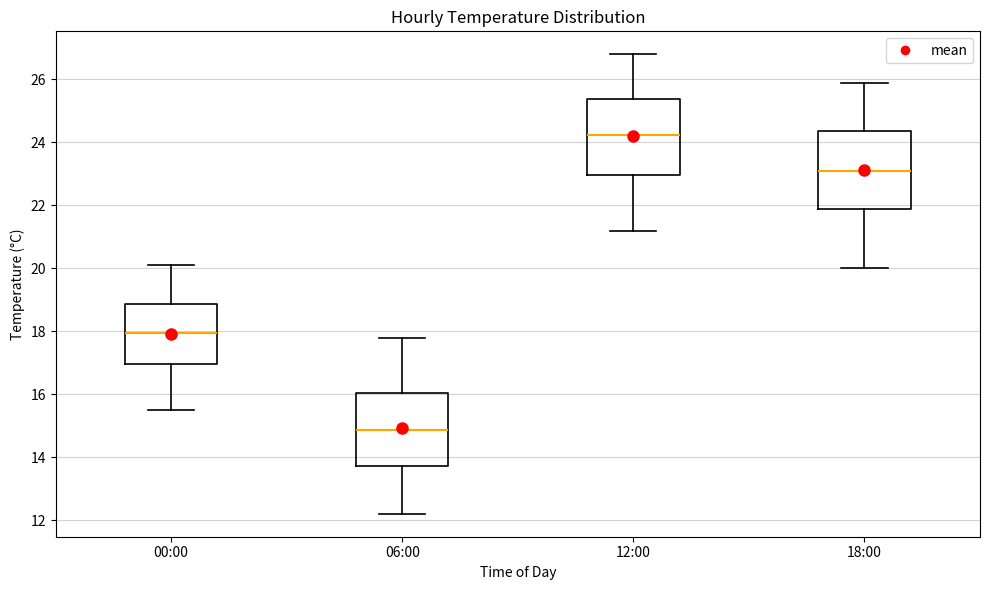

Where does the median line of the box for 00:00 sit on the y-axis? The values are not printed on the chart, so give them approximately, as read against the axis.

18.0